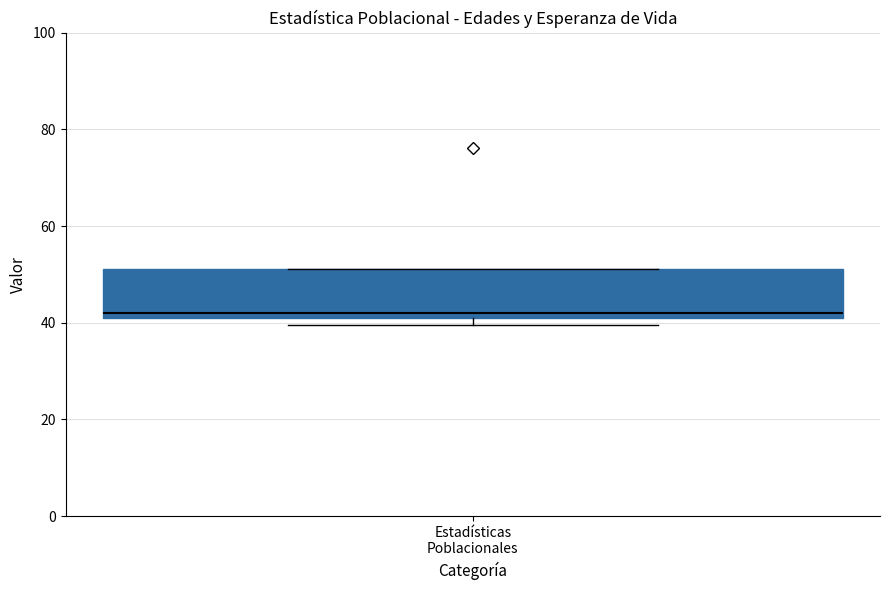

Where is the upper edge of the box for Estadísticas Poblacionales on the y-axis? The values are not printed on the chart, so give them approximately, as read against the axis.

52